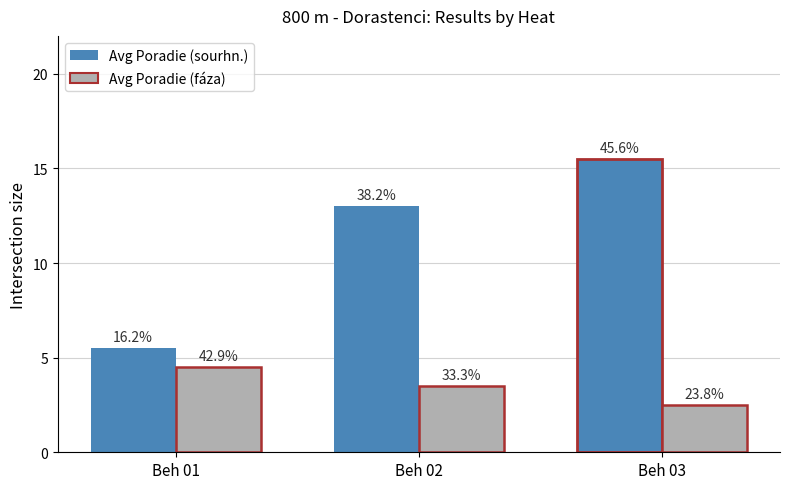

Does the chart contain any negative values?

No